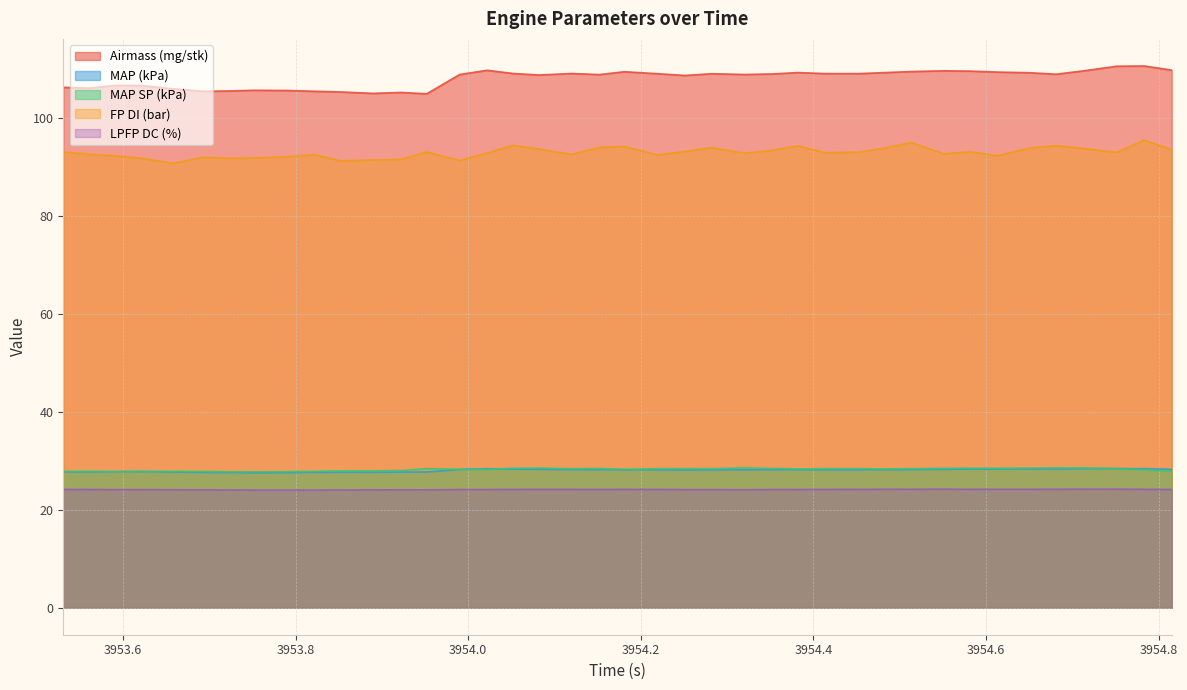

Reading right to left, list all the values displayed in this chart.

Airmass (mg/stk): 109.8	110.6	110.6	109.6	108.9	109.2	109.4	109.6	109.6	109.5	109.3	109.1	109.1	109.3	109.0	108.9	109.0	108.7	109.0	109.4	108.9	109.1	108.8	109.1	109.7	108.9	104.9	105.2	105.0	105.3	105.5	105.6	105.7	105.5	105.5	106.0	106.6	106.6	106.1	106.3
MAP (kPa): 28.2	28.4	28.4	28.4	28.3	28.3	28.3	28.3	28.3	28.2	28.2	28.2	28.2	28.2	28.2	28.2	28.1	28.1	28.1	28.2	28.2	28.2	28.3	28.3	28.4	28.2	27.7	27.7	27.6	27.7	27.6	27.6	27.6	27.6	27.6	27.7	27.8	27.8	27.7	27.7
MAP SP (kPa): 27.9	28.2	28.4	28.5	28.5	28.5	28.5	28.5	28.4	28.4	28.3	28.4	28.4	28.3	28.4	28.5	28.4	28.4	28.4	28.2	28.4	28.4	28.5	28.5	28.2	28.2	28.4	28.0	28.0	27.9	27.8	27.8	27.7	27.7	27.8	27.8	27.8	27.8	27.8	27.8
FP DI (bar): 93.5	95.5	93.0	93.8	94.4	93.9	92.3	93.1	92.7	95.0	93.9	93.0	92.9	94.3	93.4	92.8	94.0	93.1	92.5	94.2	94.0	92.6	93.6	94.4	92.9	91.3	93.1	91.5	91.4	91.2	92.5	92.1	91.8	91.8	92.0	90.7	91.8	92.3	92.6	93.1
LPFP DC (%): 24.1	24.2	24.2	24.2	24.2	24.2	24.2	24.2	24.2	24.2	24.2	24.2	24.2	24.1	24.1	24.1	24.1	24.1	24.1	24.2	24.1	24.2	24.2	24.1	24.1	24.1	24.1	24.1	24.0	24.0	24.0	24.0	24.0	24.0	24.1	24.1	24.1	24.1	24.1	24.1